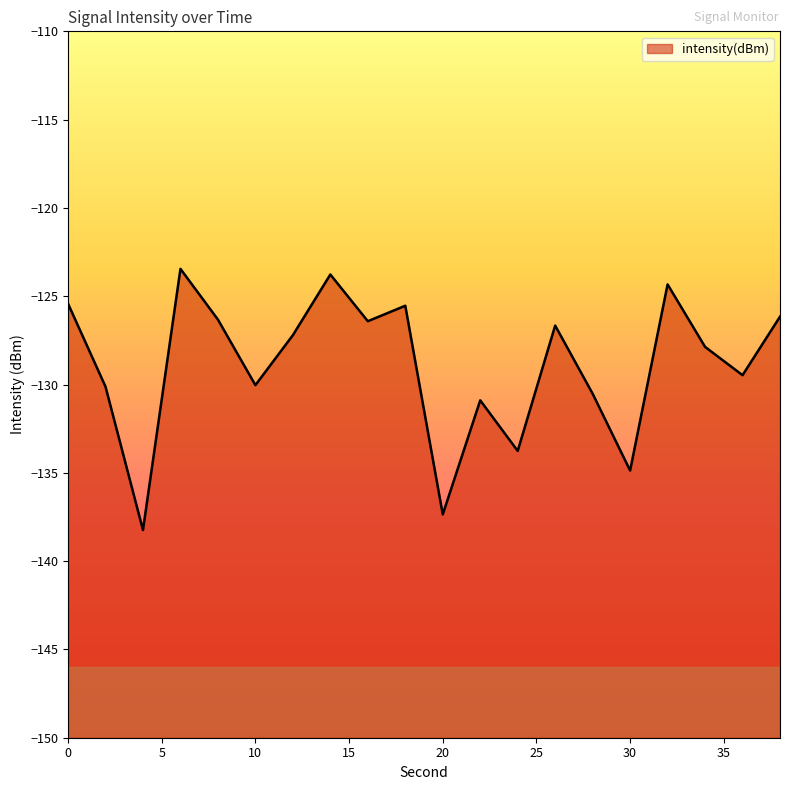

At which category does the data reach its first local valley?

4